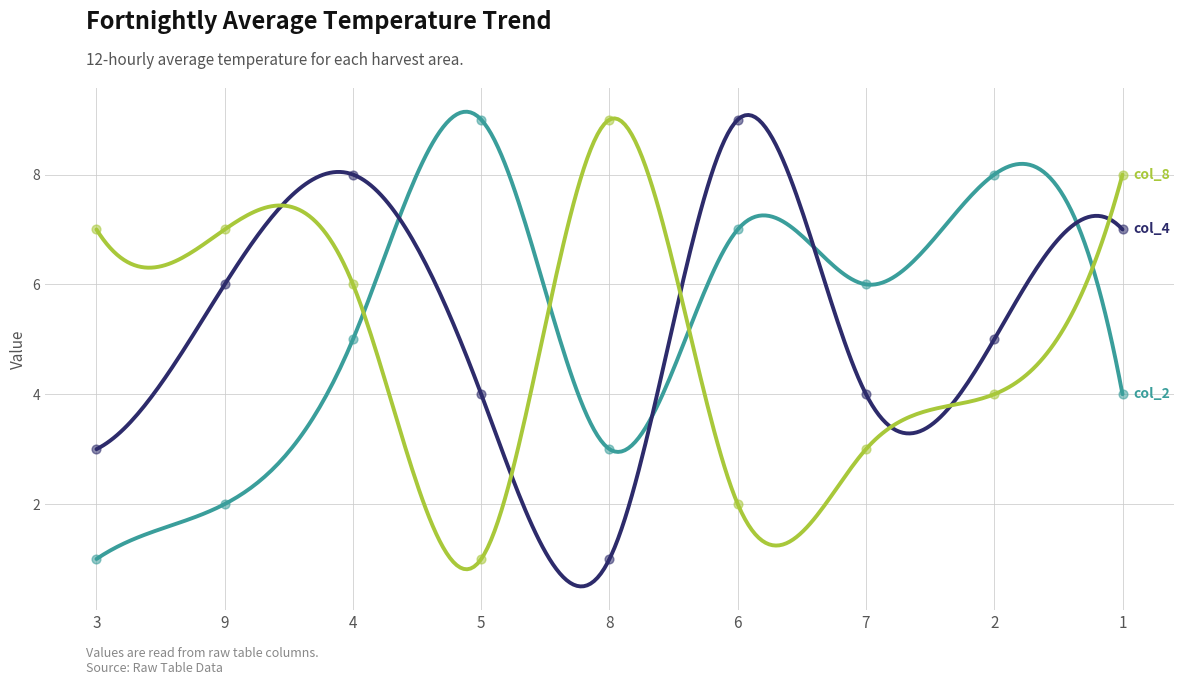

Is the value of col_2 at 1 greater than the value of col_4 at 1?

No